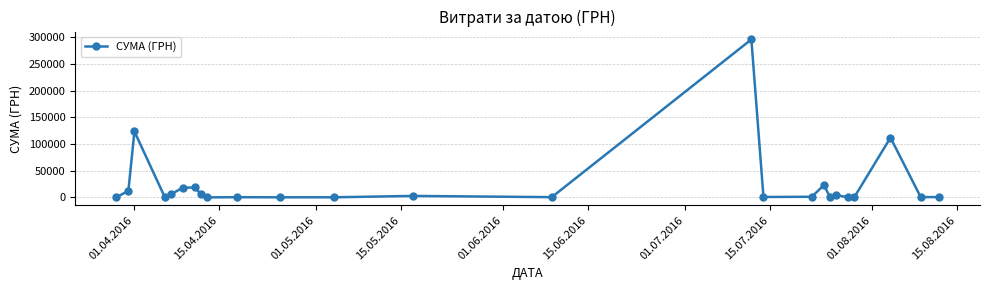

What is the greatest value displayed?

295638.6